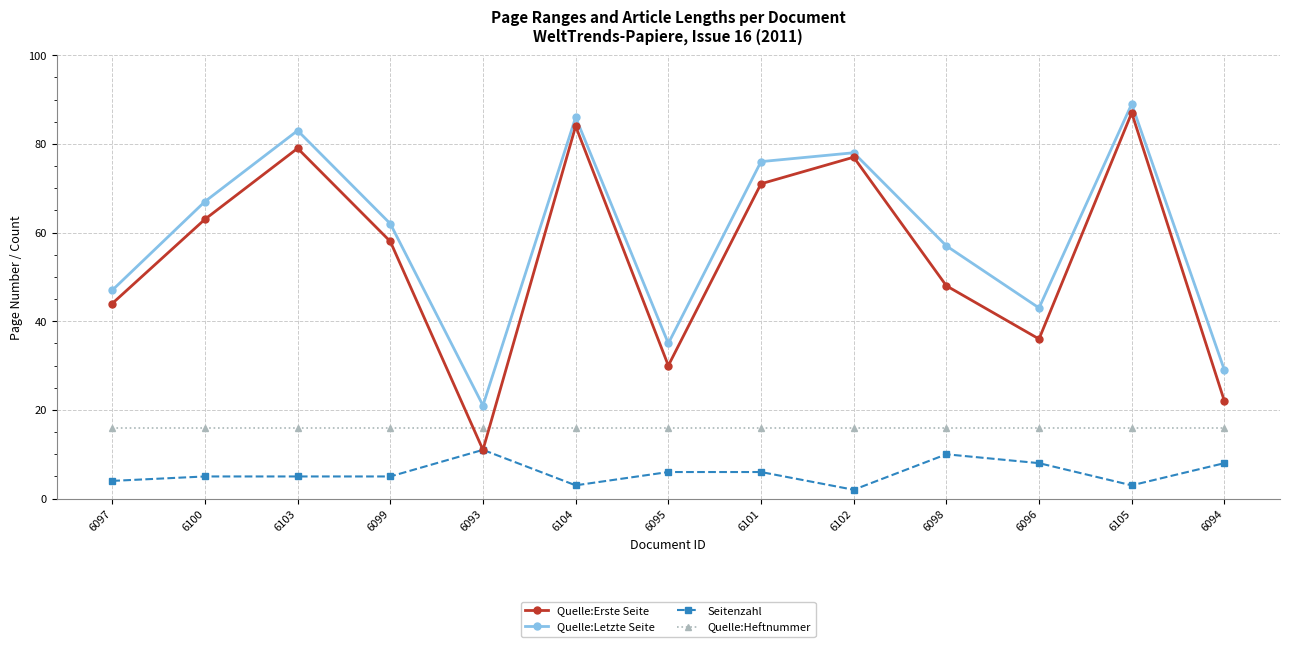

Which label corresponds to the largest value in the chart?

6105